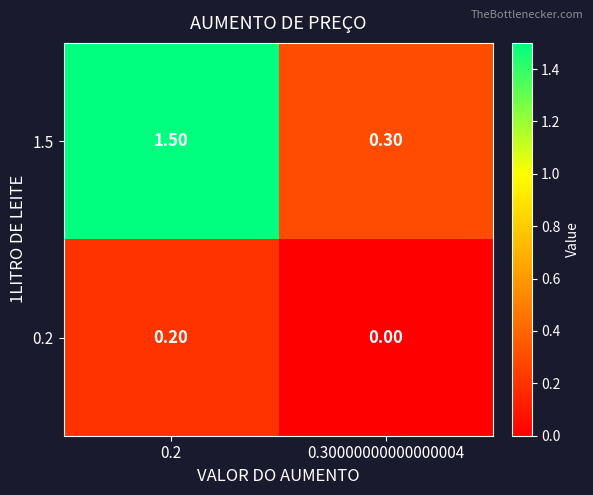

List the series in order of their overall mean, highest first.

1.5, 0.2